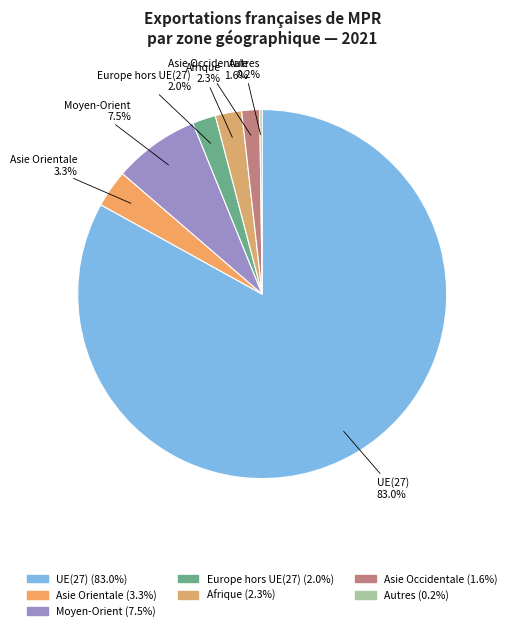

Which category has the biggest portion of the pie?

UE(27)